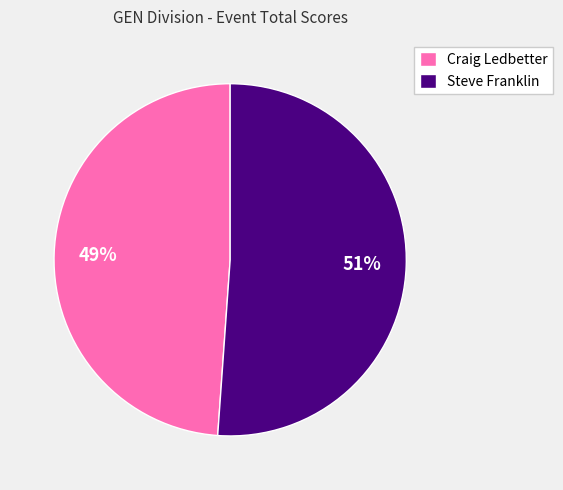

Is it true that Craig Ledbetter is 49% of the pie?

True